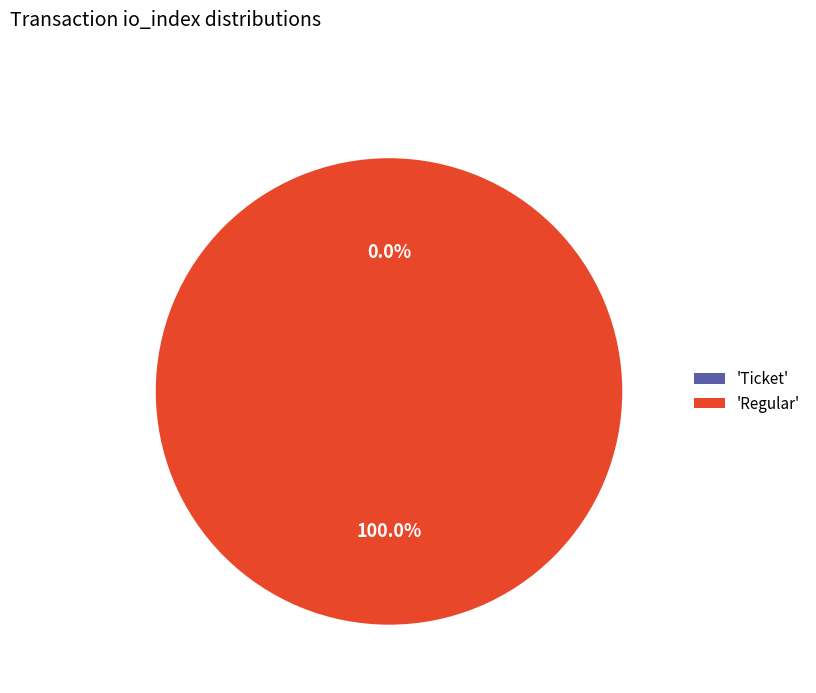

The Regular (index 65) slice represents 99% of the pie. True or false?

False